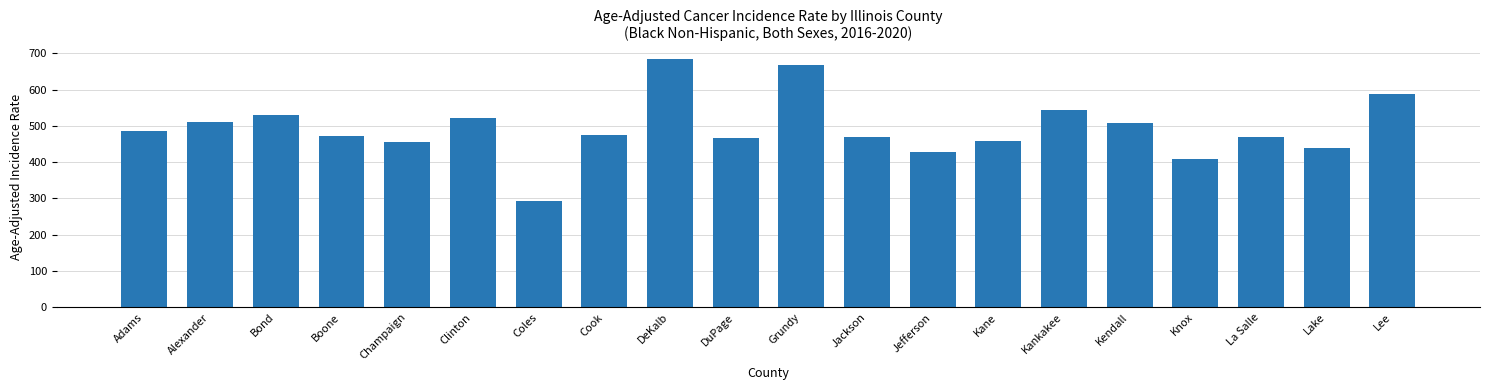

Read the value at Lee.

589.0